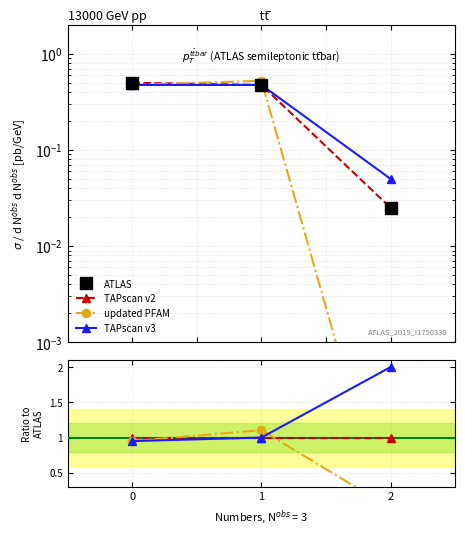

Which series has the largest total across all categories?

TAPscan v3